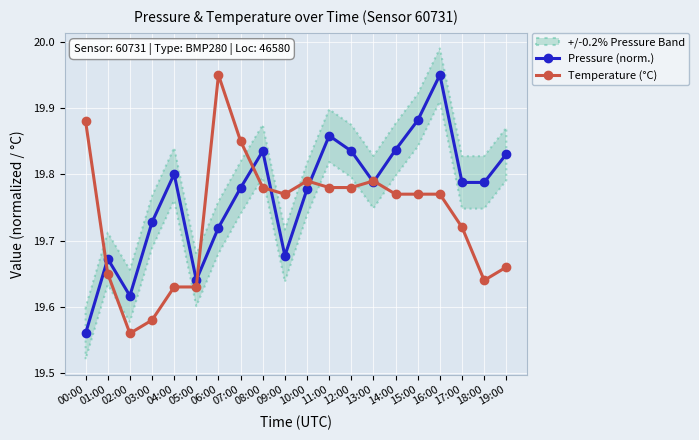

Rank the series by their average value, from lowest to highest.

Temperature (°C), Pressure (norm.)